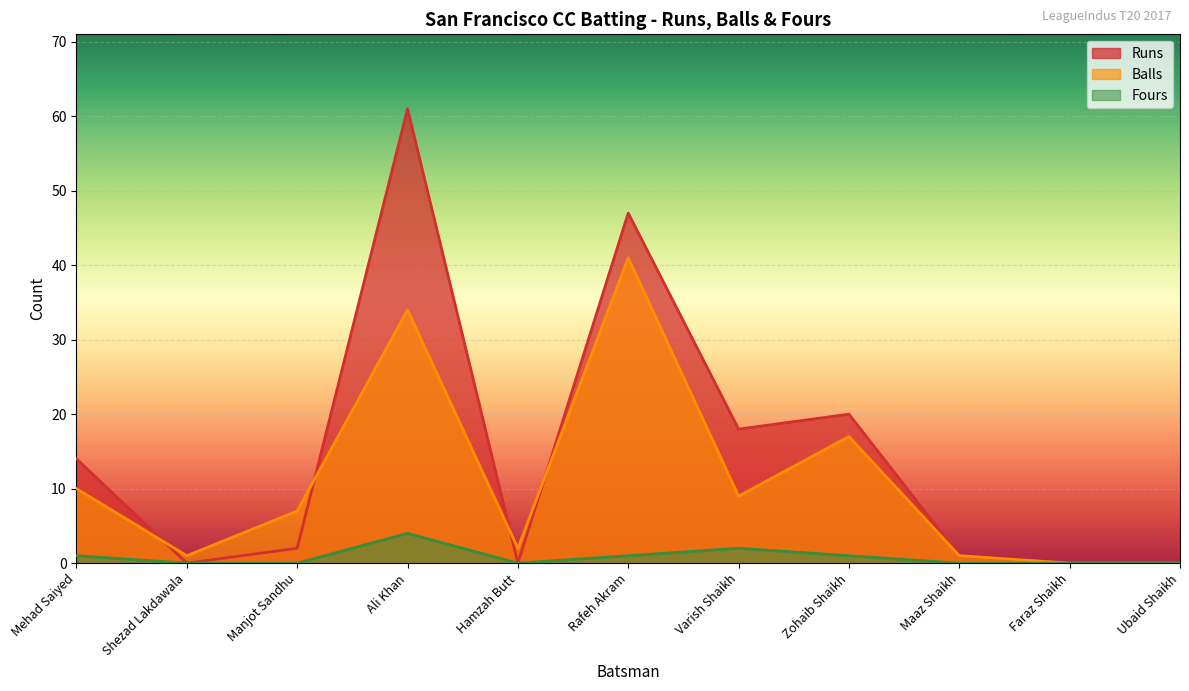

What position from the left is Ali Khan?

4